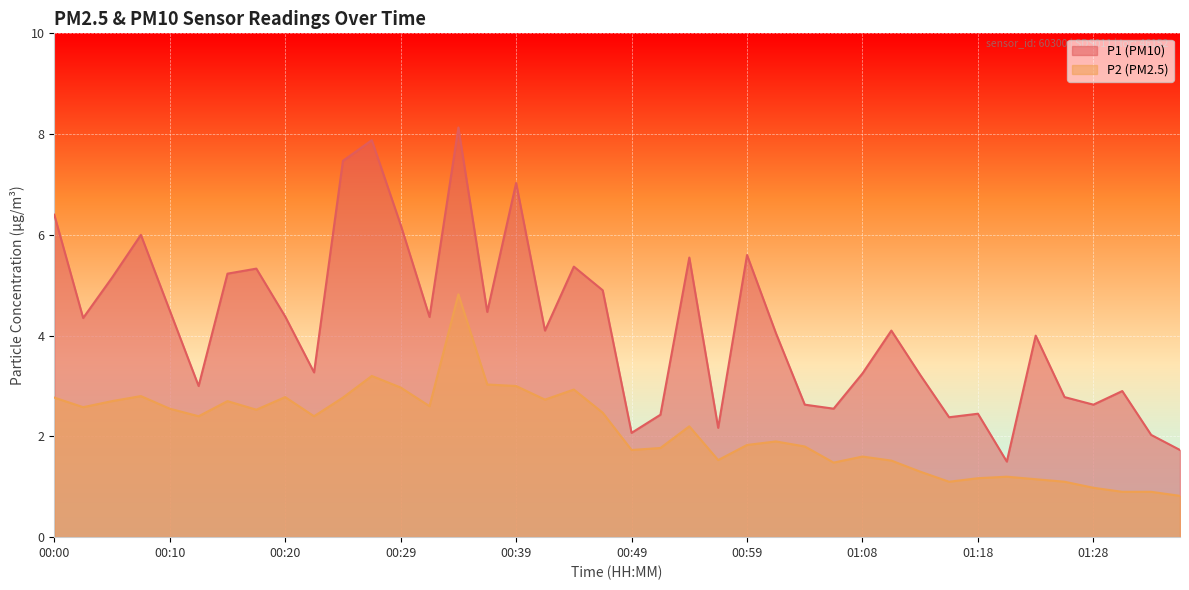

What is the label of the 27th point from the right?

00:32